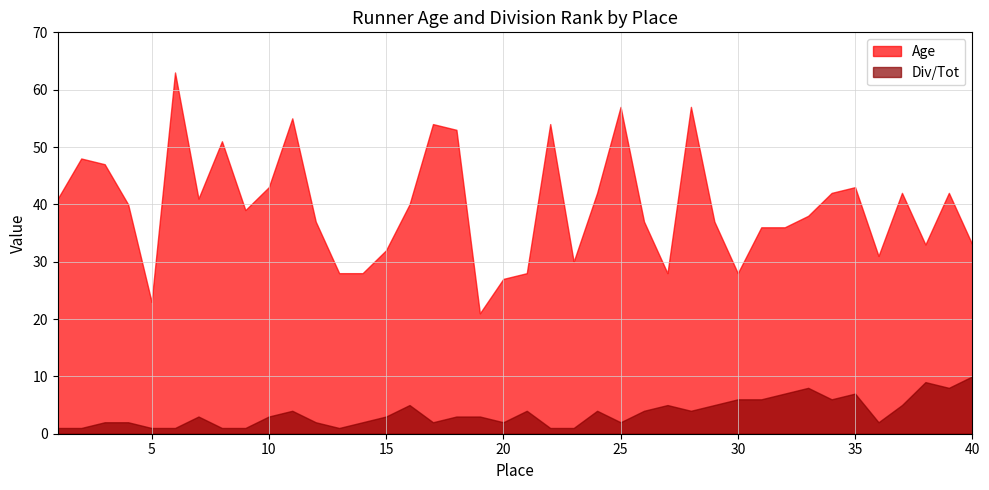

Which series has the largest total across all categories?

Age